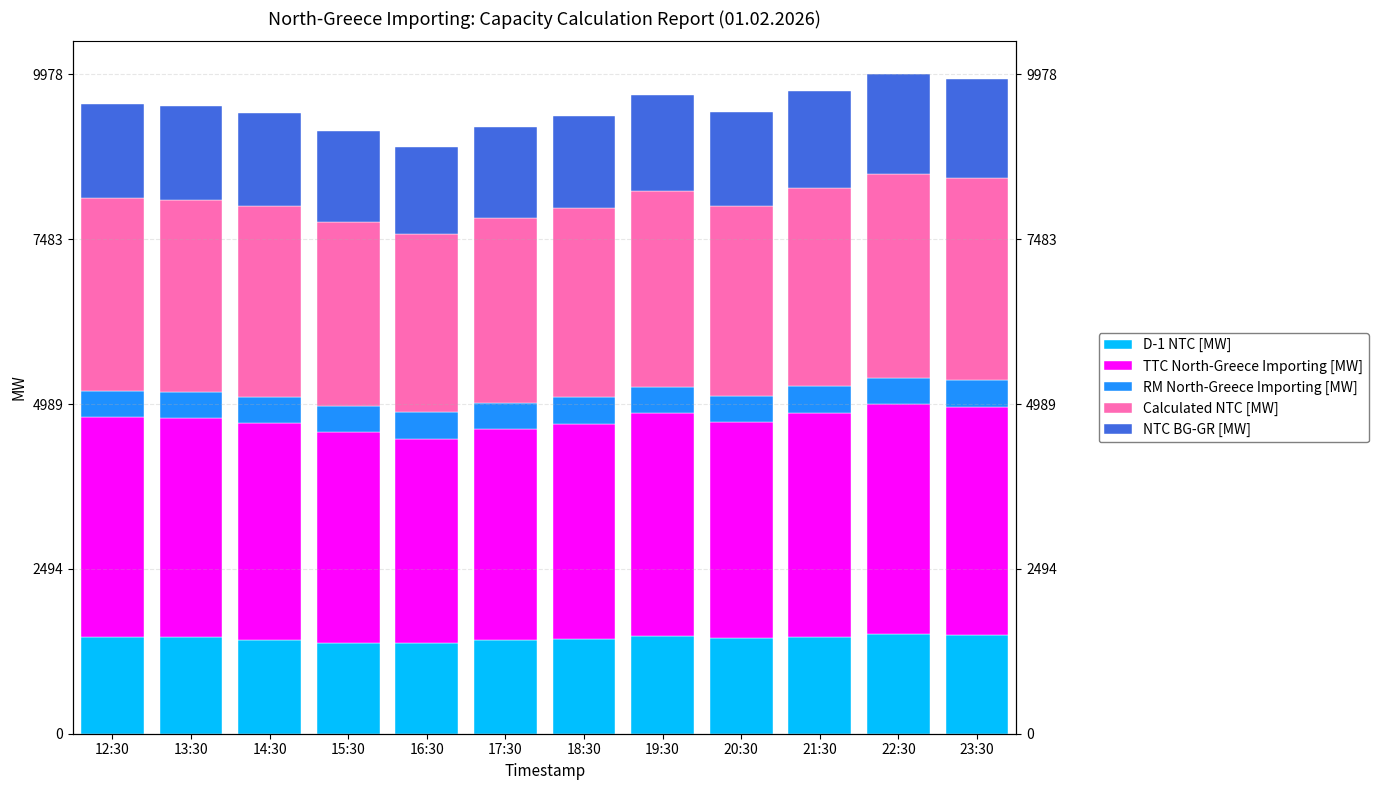

What is the minimum value for NTC BG-GR [MW]?

1320